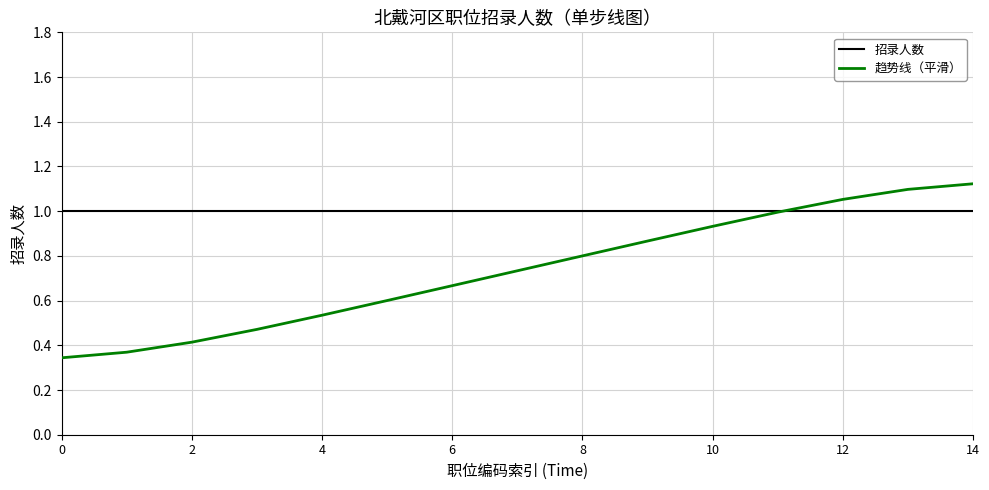

List the series in order of their peak value, highest first.

趋势线（平滑）, 招录人数